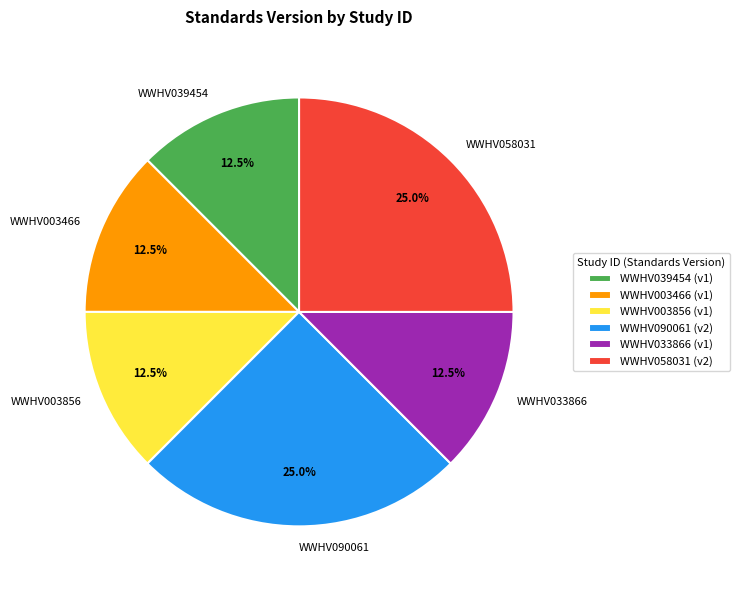

How many slices are in this pie chart?

6